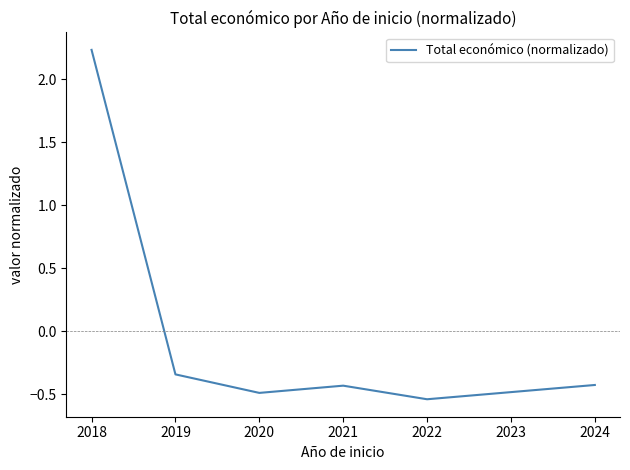

The chart shows a value of -0.3 at 2020. True or false?

False